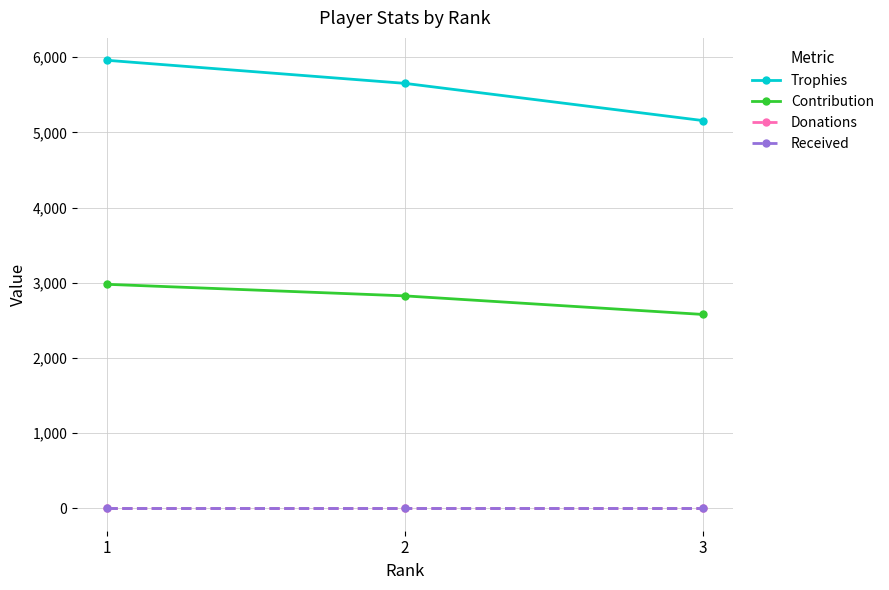

How many Trophies values are between 5156 and 5958?

3